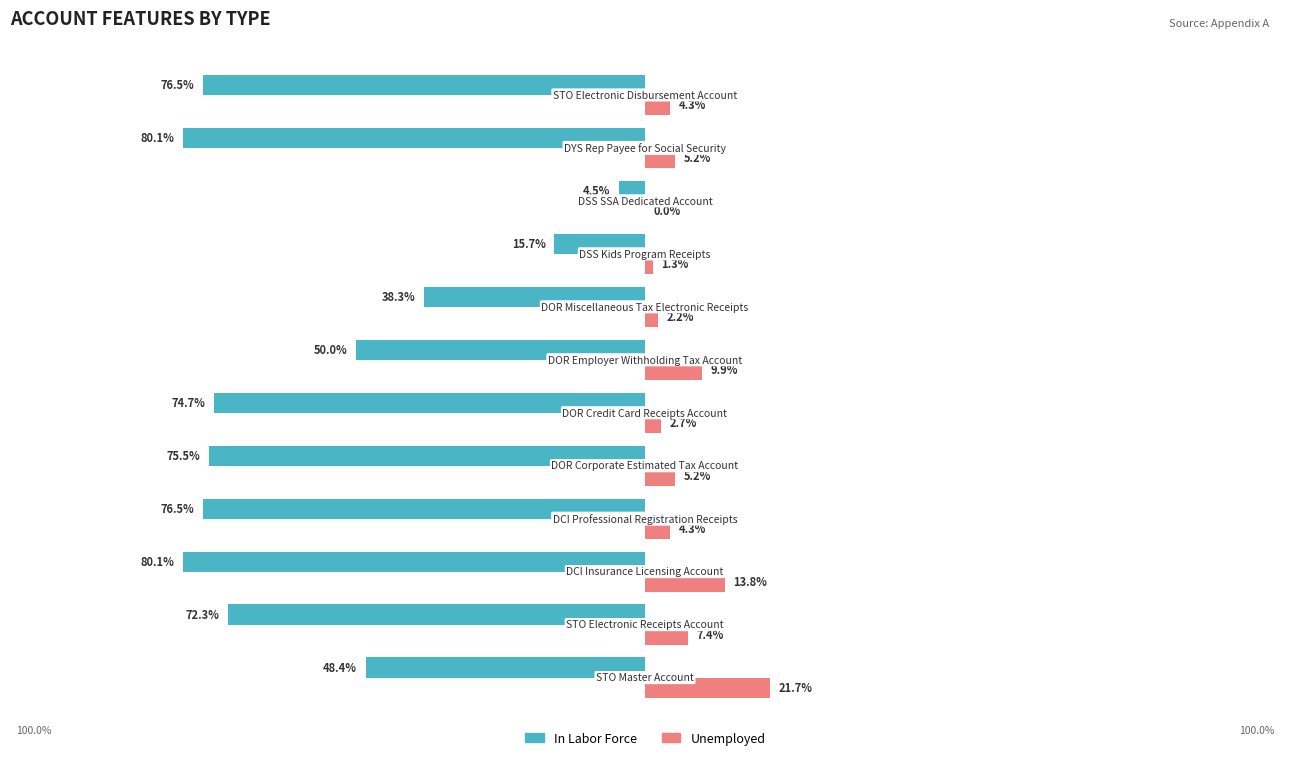

What are all the series names shown in the legend?

In Labor Force, Unemployed